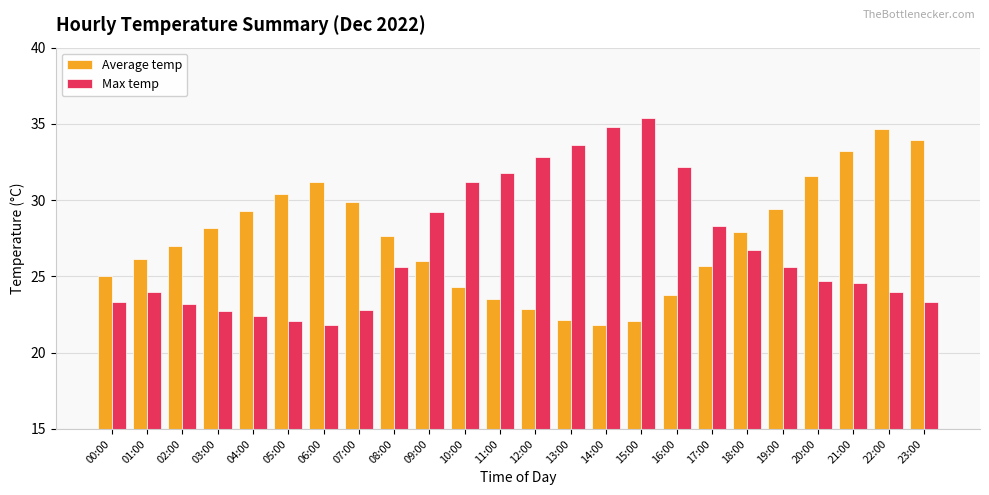

Rank the series by their average value, from highest to lowest.

Average temp, Max temp